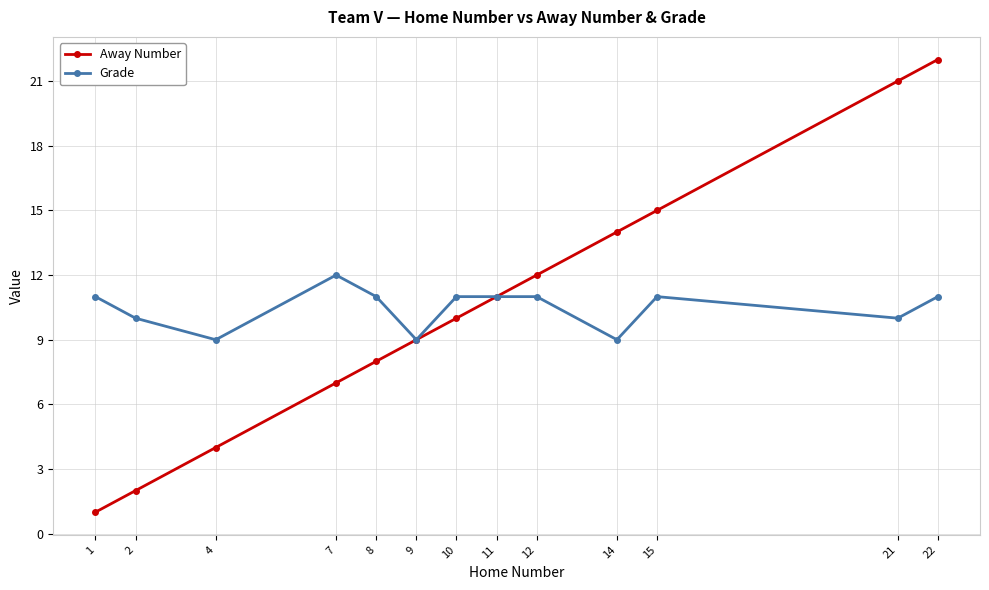

The Grade series shows 7 at 10. True or false?

False